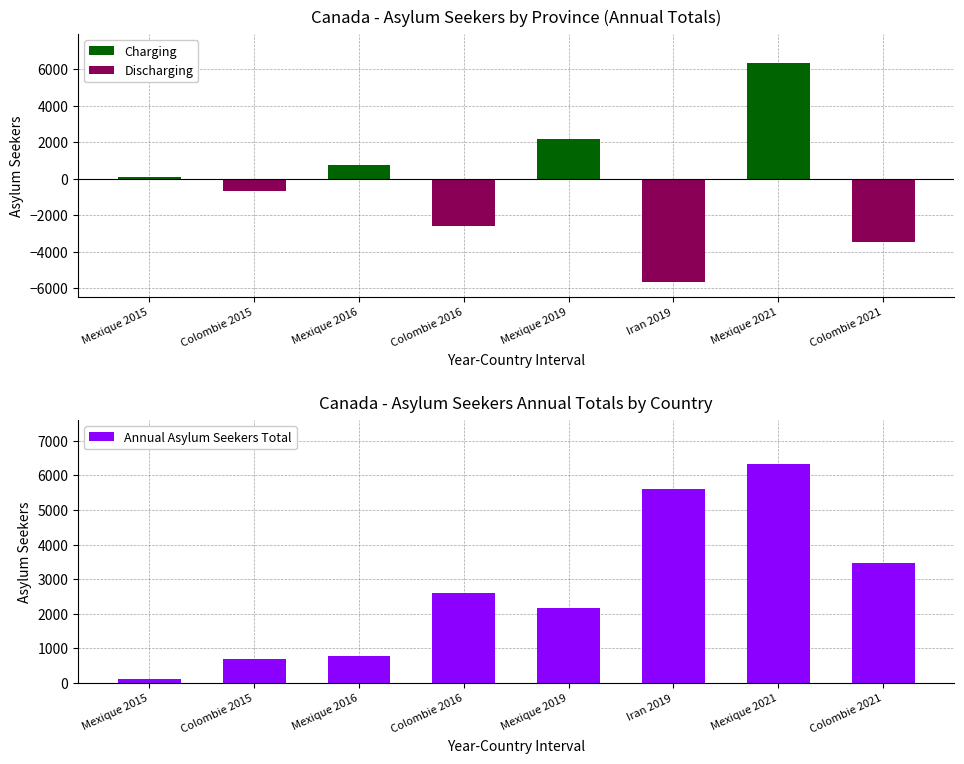

Between Mexique 2015 and Mexique 2019, which is larger?

Mexique 2019